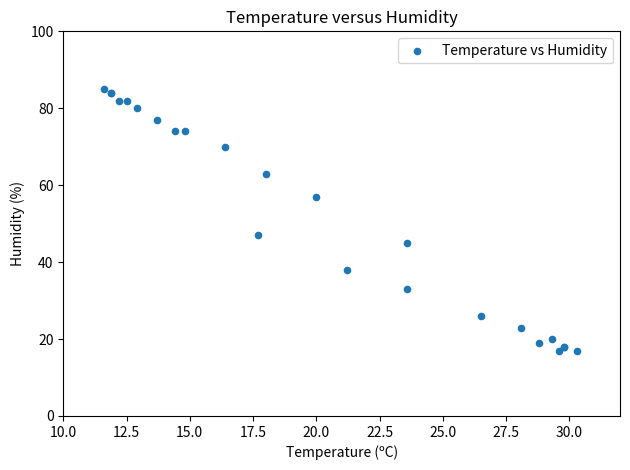

What Y value in the scatter plot is closest to 51?

47